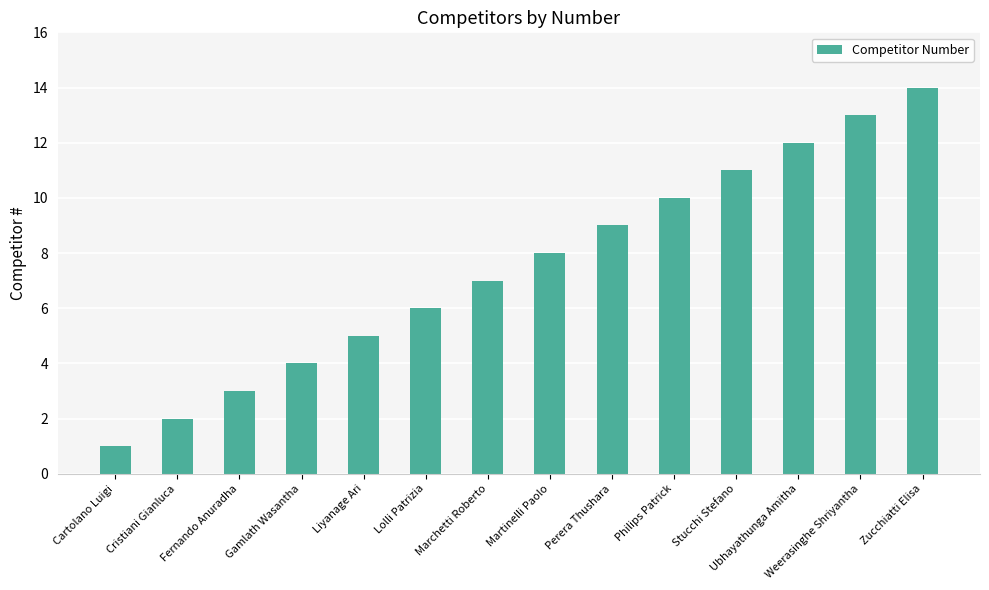

What is the difference between the maximum and minimum values?

13